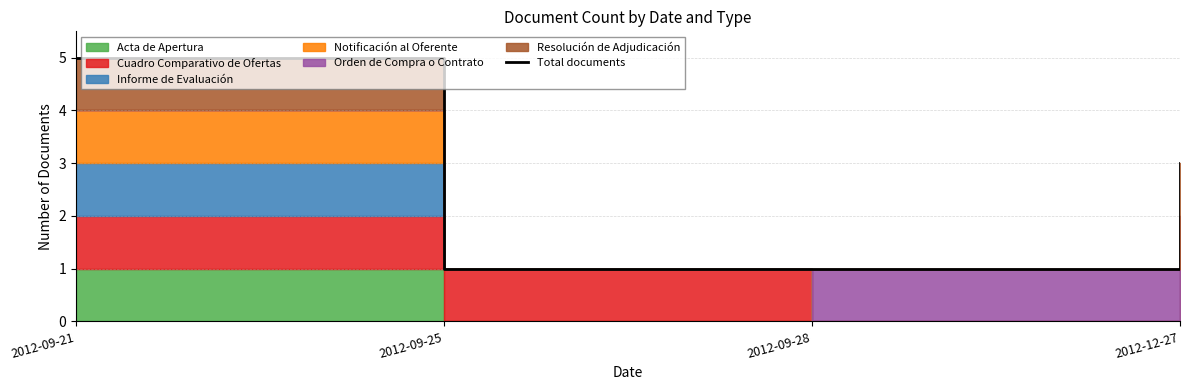

What is the label of the 1st point from the right?

2012-12-27